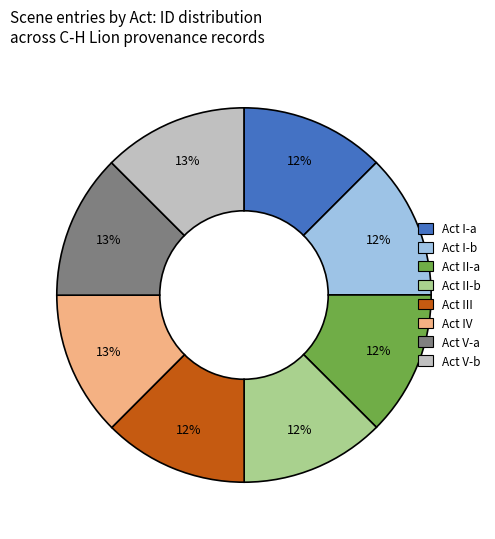

To the nearest percent, what is the average slice percentage?

12%